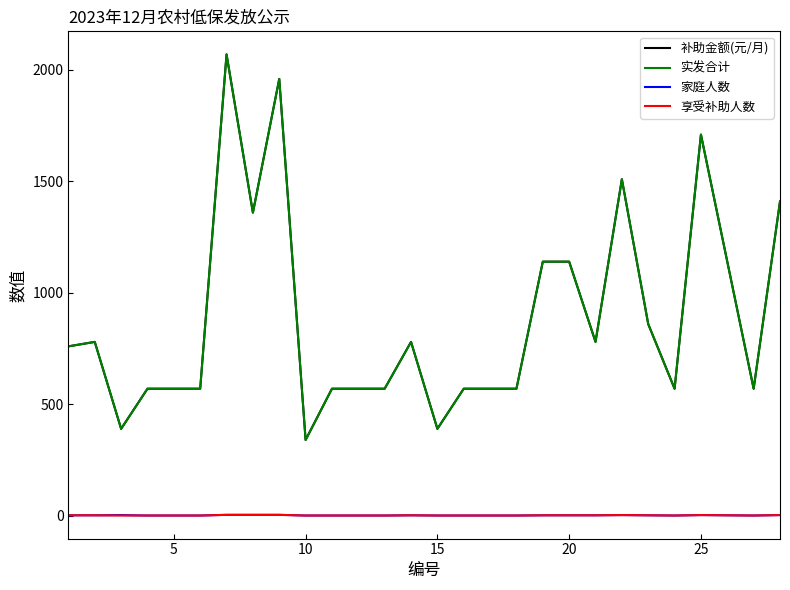

Reading right to left, extract all data points from this chart.

补助金额(元/月): 1410	570	1140	1710	570	860	1510	780	1140	1140	570	570	570	390	780	570	570	570	340	1960	1360	2070	570	570	570	390	780	760
实发合计: 1410	570	1140	1710	570	860	1510	780	1140	1140	570	570	570	390	780	570	570	570	340	1960	1360	2070	570	570	570	390	780	760
家庭人数: 3	1	2	3	1	2	3	2	2	2	1	1	1	1	2	1	1	1	1	4	4	4	1	1	1	3	2	2
享受补助人数: 3	1	2	3	1	2	3	2	2	2	1	1	1	1	2	1	1	1	1	4	4	4	1	1	1	1	2	2